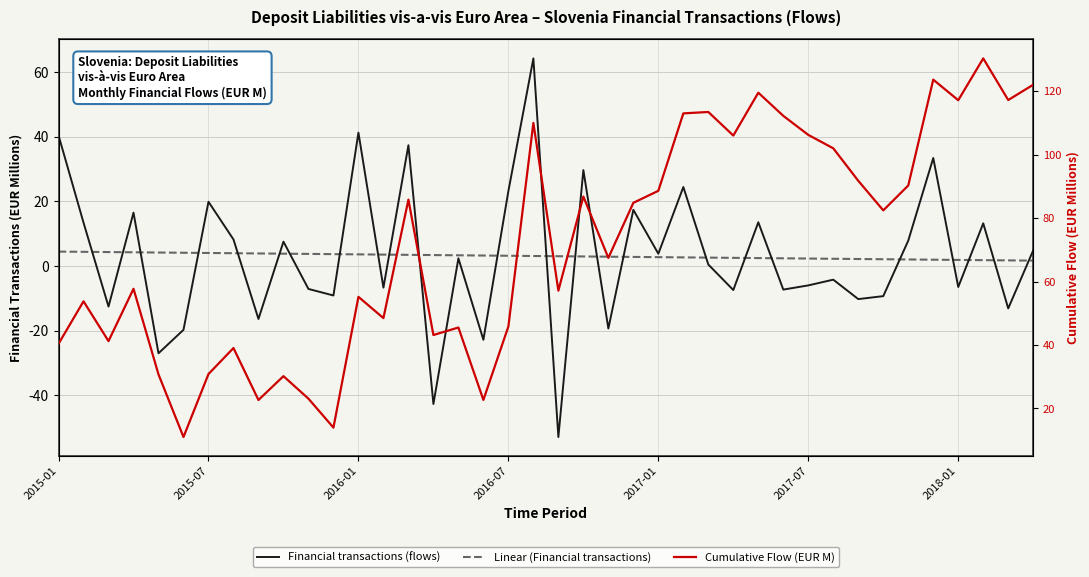

Which series has the largest total across all categories?

Cumulative Flow (EUR M)